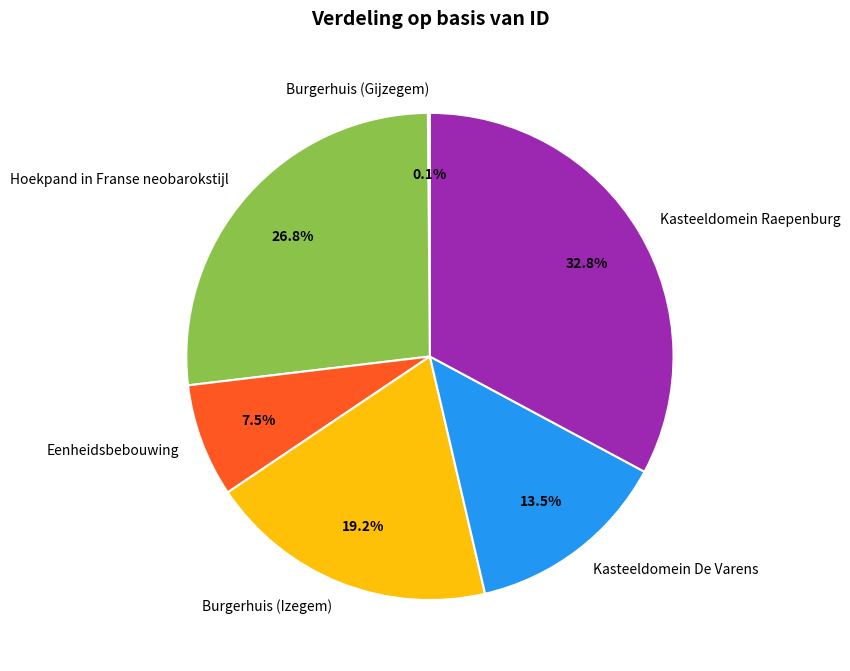

Approximately how many times larger is the value at Burgerhuis (Izegem) compared to Hoekpand in Franse neobarokstijl?

0.7